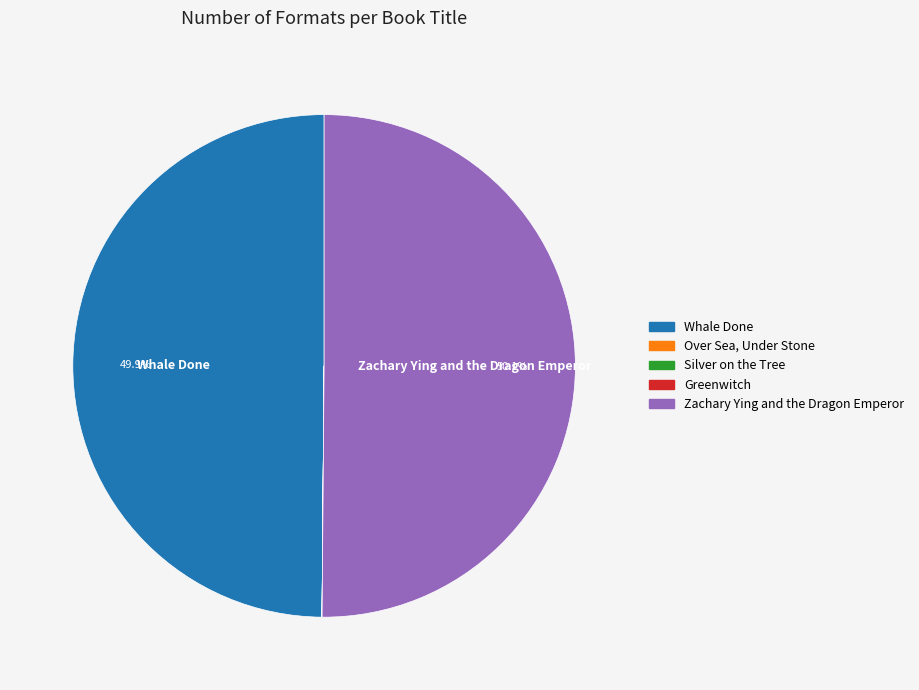

What percentage is the Zachary Ying and the Dragon Emperor slice, to the nearest percent?

50%